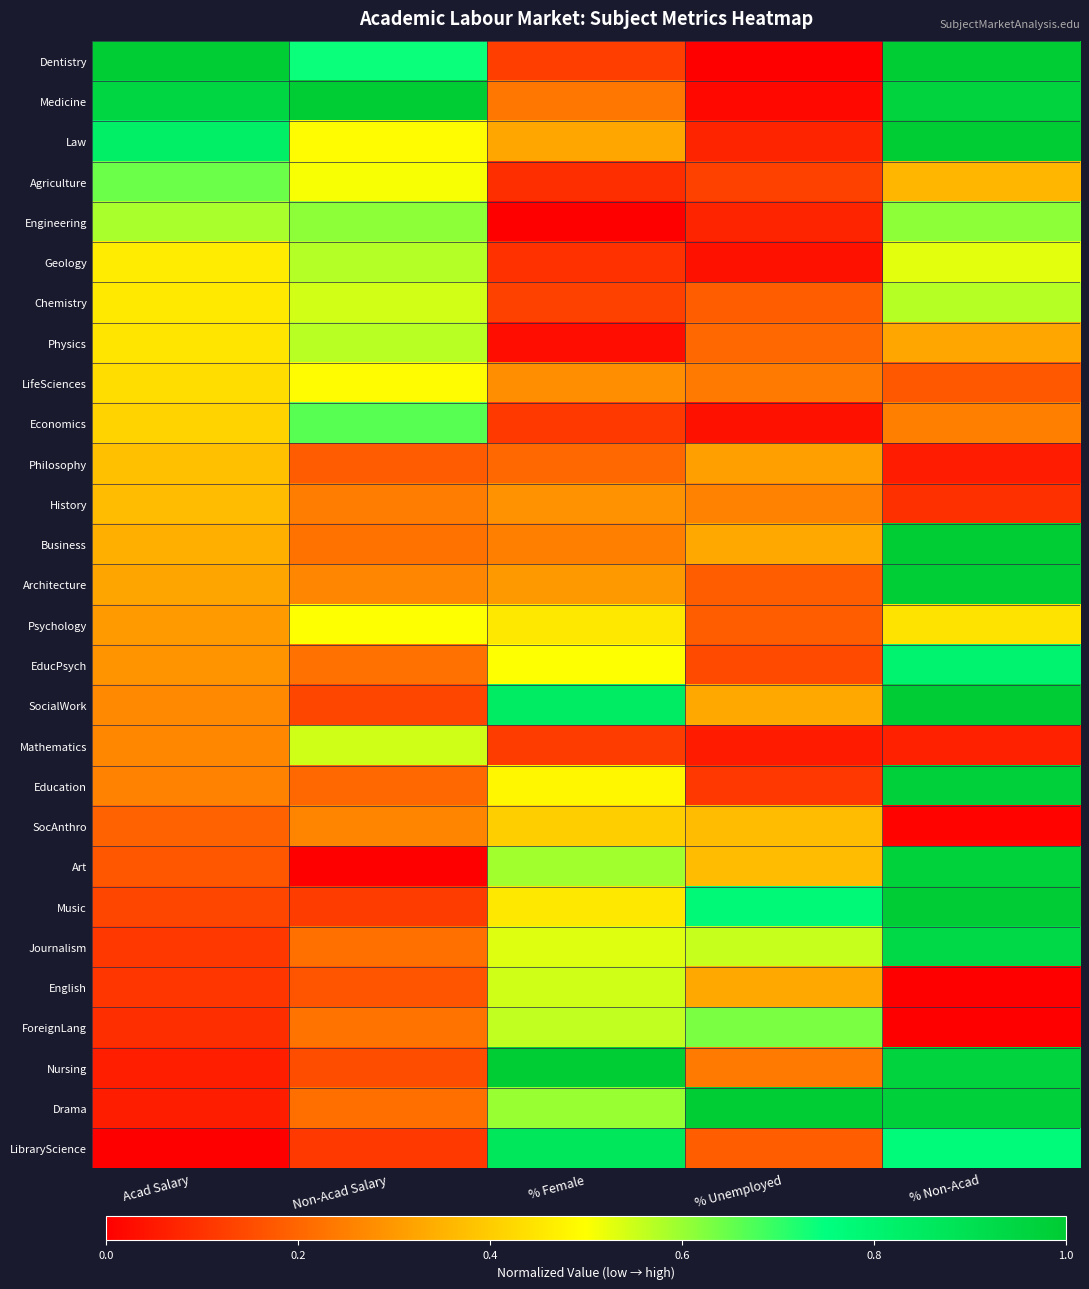

At how many categories does at least one series exceed 0?

5